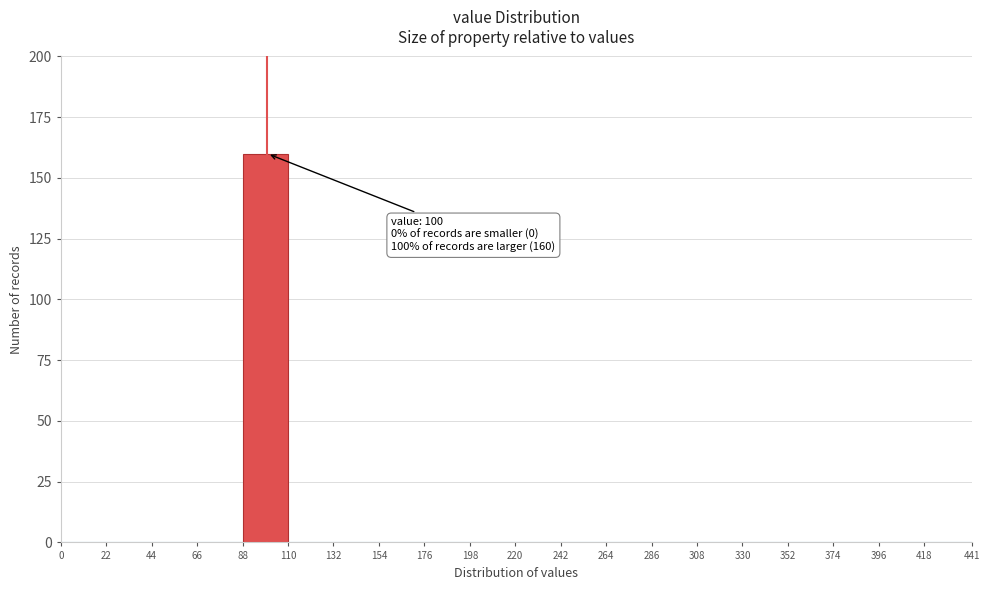

Which range on the x-axis has the tallest bar?

88 to 110